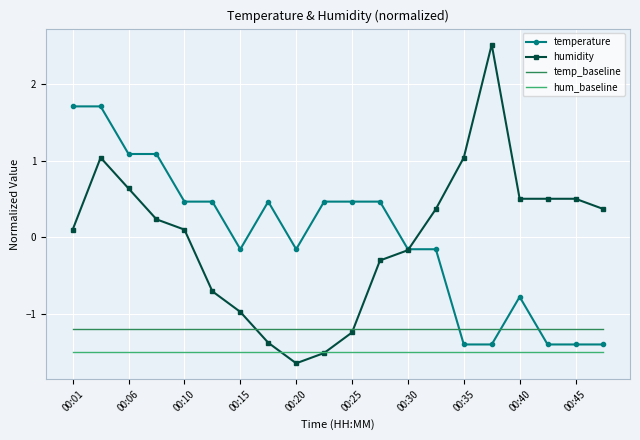

Rank the series by their maximum value, from lowest to highest.

hum_baseline, temp_baseline, temperature, humidity